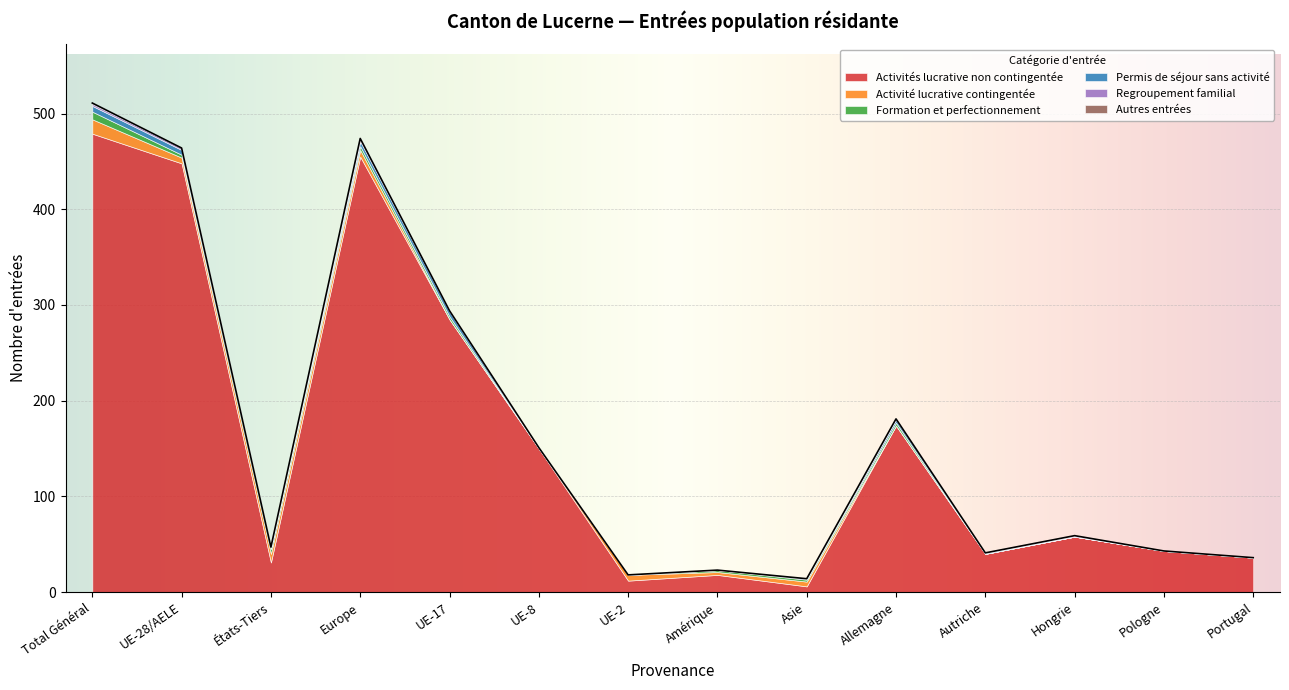

List the labels in order of Autres entrées value, largest first.

Total Général, États-Tiers, Europe, UE-28/AELE, UE-17, UE-8, UE-2, Amérique, Asie, Allemagne, Autriche, Hongrie, Pologne, Portugal